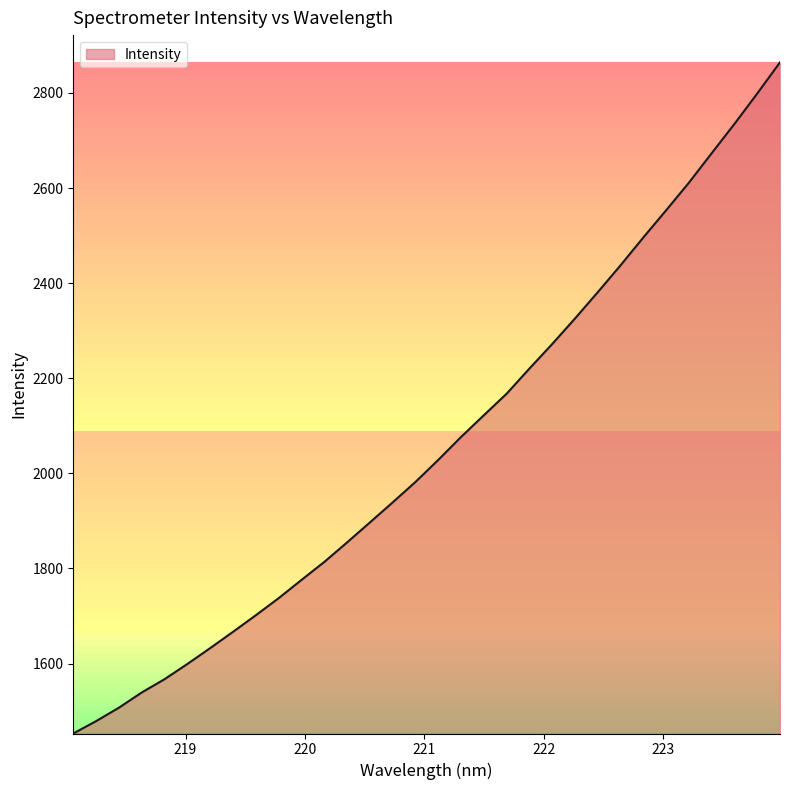

What is the minimum value shown in the chart?

1452.8